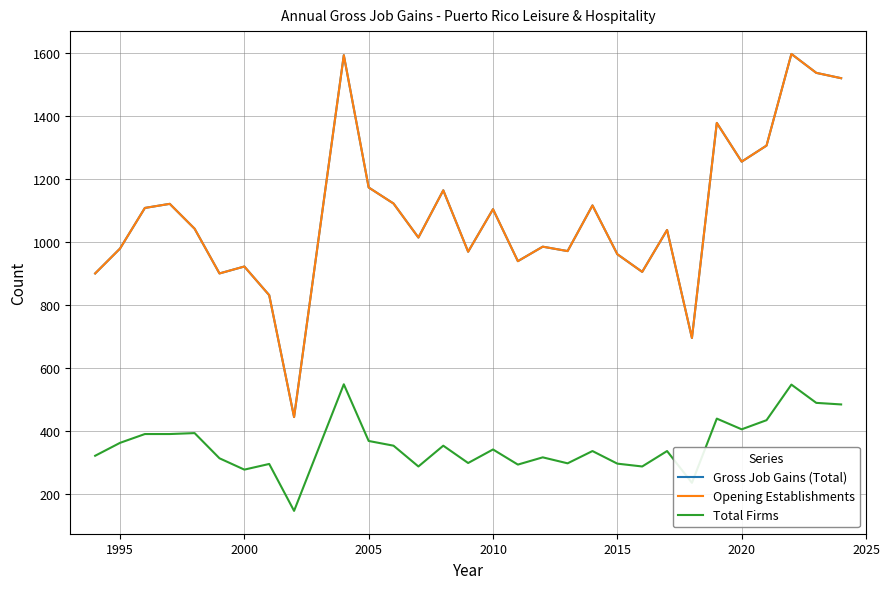

Is this an area chart (filled region under the line)?

No